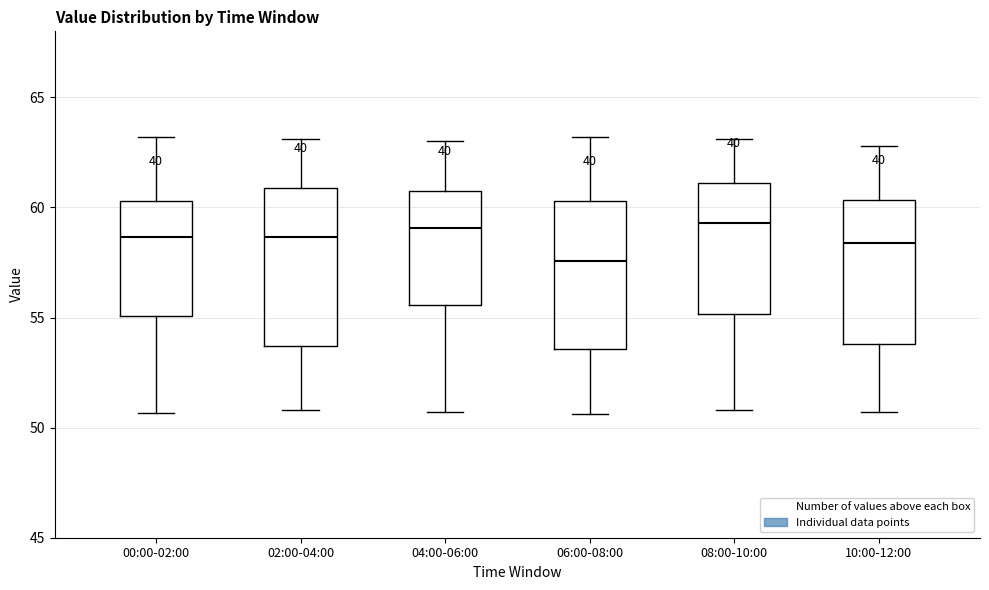

Reading left to right, read every box against the y-axis: the position of its median line, the range the box covers, and the ends of its whiskers. The values are not printed on the chart, so give them approximately, as read against the axis.

00:00-02:00: median 58.5, box 55.0 to 60.5, whiskers 50.5 to 63.0
02:00-04:00: median 58.5, box 53.5 to 61.0, whiskers 51.0 to 63.0
04:00-06:00: median 59.0, box 55.5 to 61.0, whiskers 50.5 to 63.0
06:00-08:00: median 57.5, box 53.5 to 60.5, whiskers 50.5 to 63.0
08:00-10:00: median 59.5, box 55.0 to 61.0, whiskers 51.0 to 63.0
10:00-12:00: median 58.5, box 54.0 to 60.5, whiskers 50.5 to 63.0